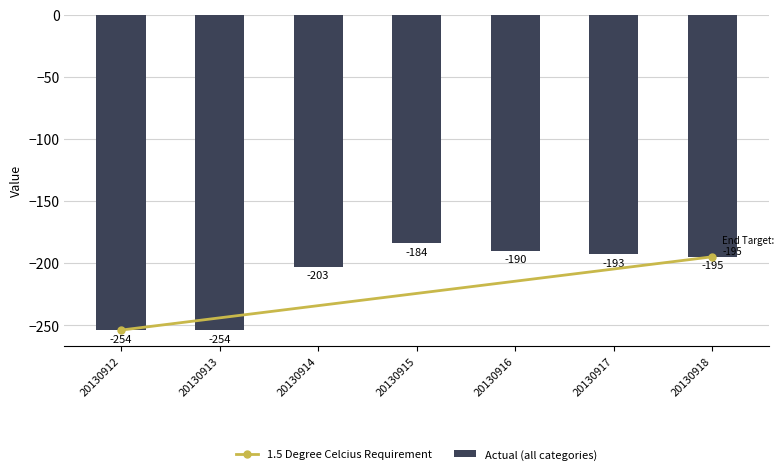

What is the average value?

-210